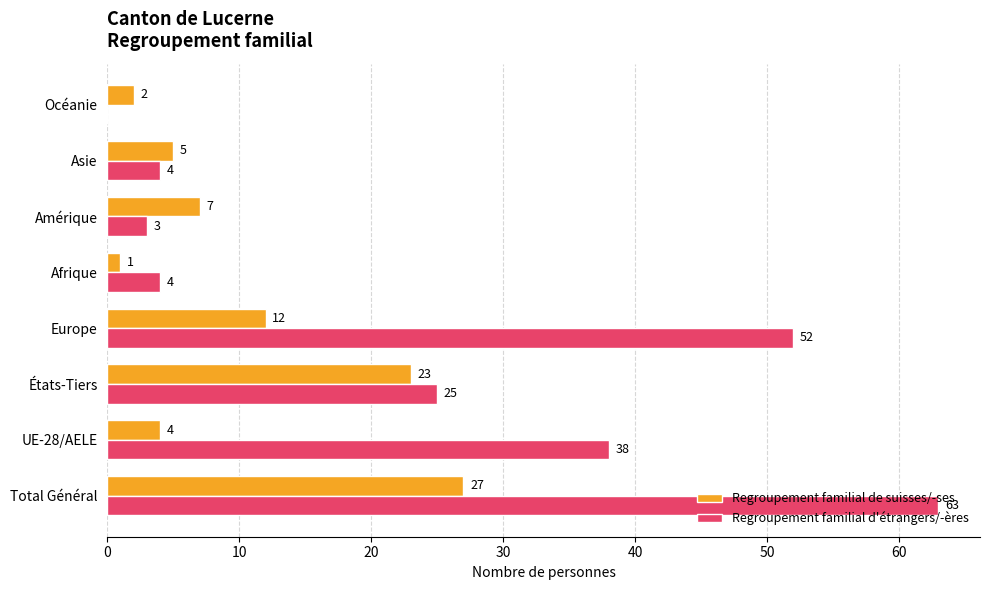

The value of Regroupement familial de suisses/-ses at Afrique is 1. True or false?

True